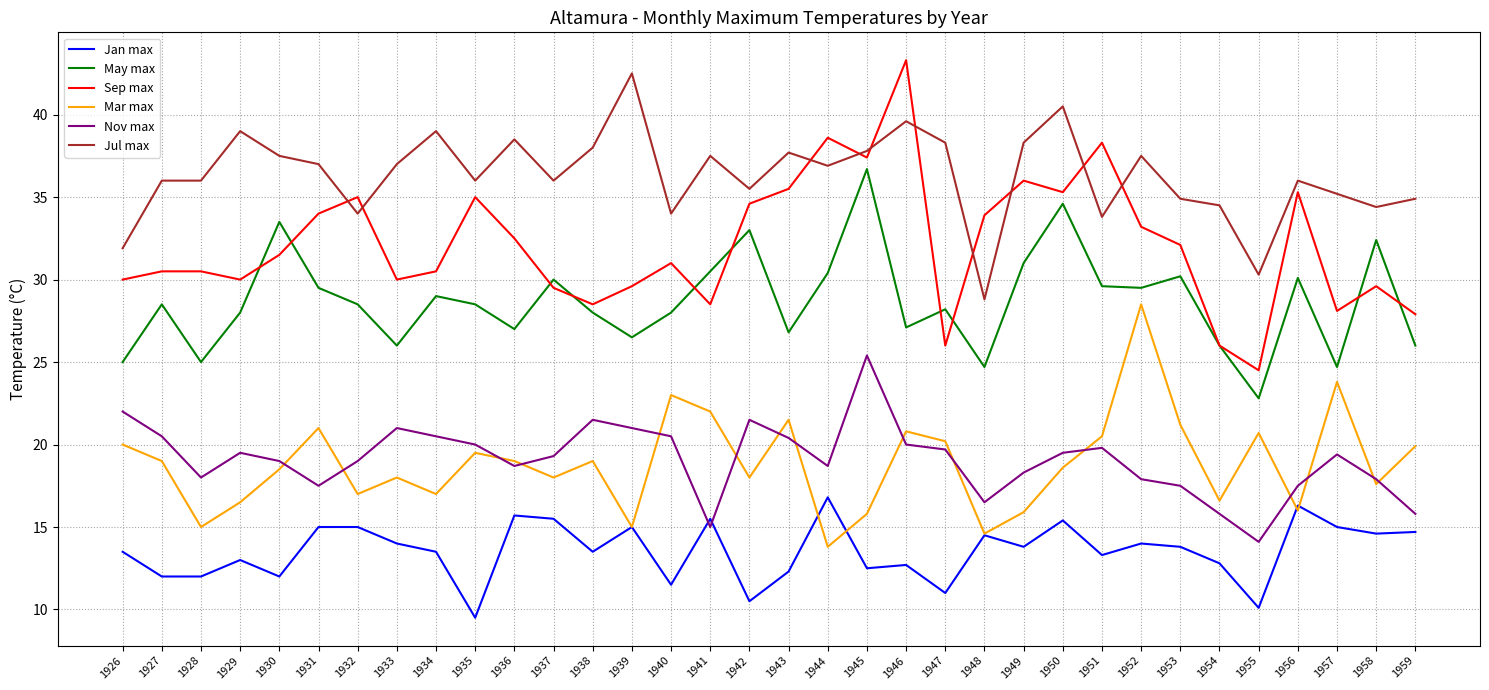

Is it true that Sep max equals 5.7 at 1938?

False